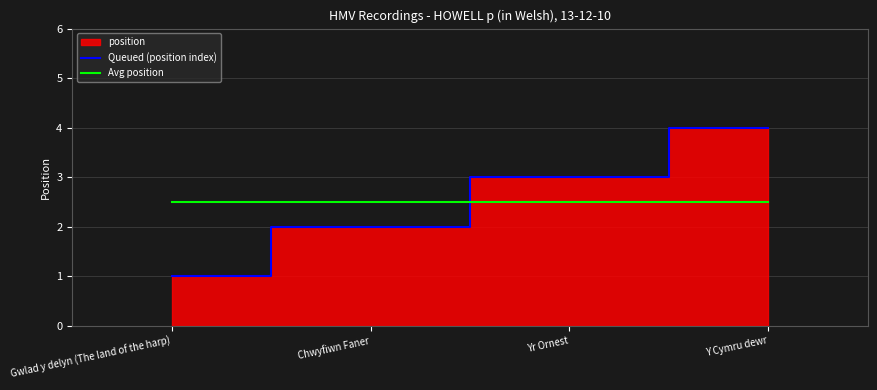

Which series has the largest total across all categories?

Queued (position index)